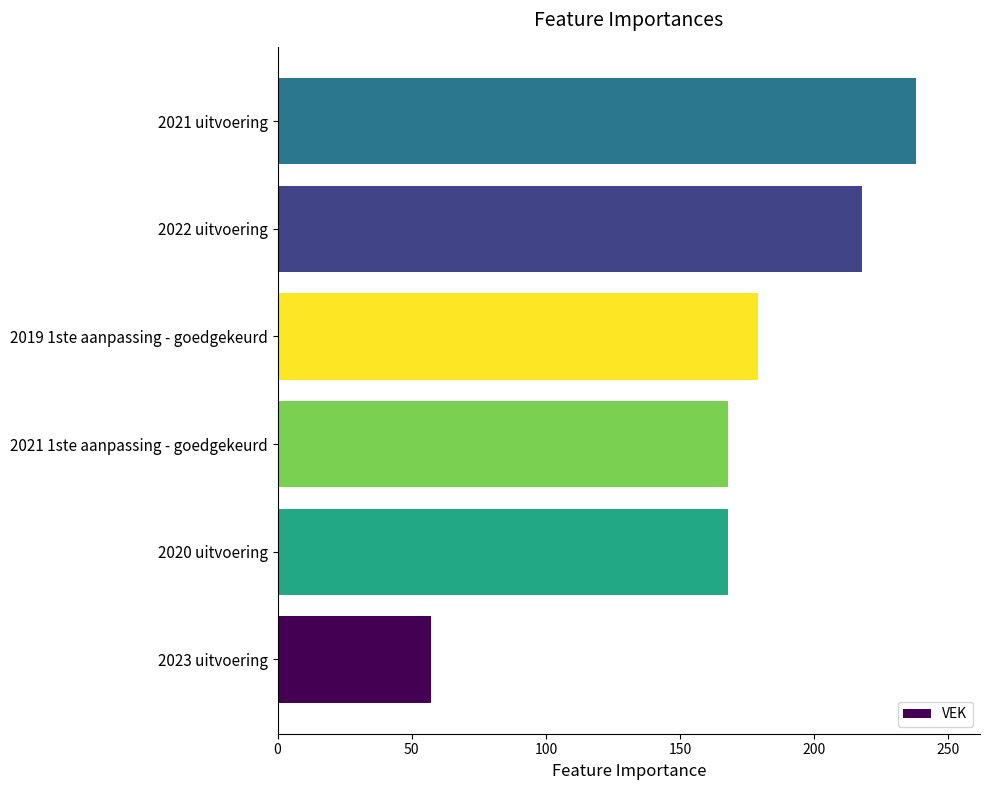

Reading bottom to top, extract all data points from this chart.

2023 uitvoering=57	2020 uitvoering=168	2021 1ste aanpassing - goedgekeurd=168	2019 1ste aanpassing - goedgekeurd=179	2022 uitvoering=218	2021 uitvoering=238